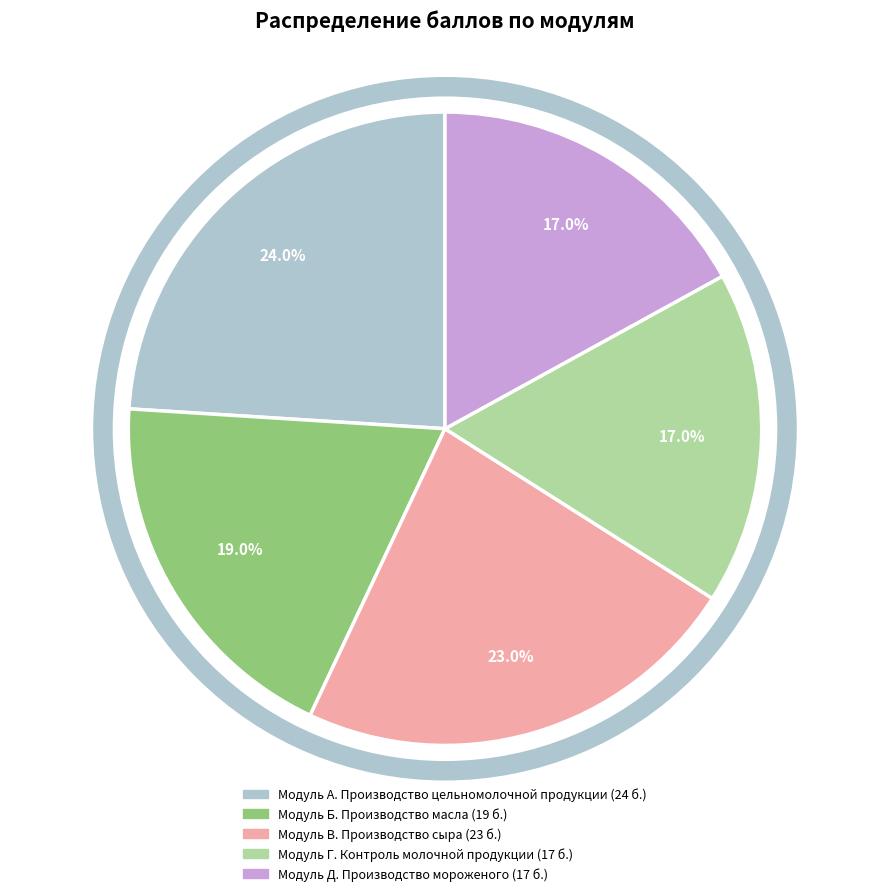

How many slices are in this pie chart?

5